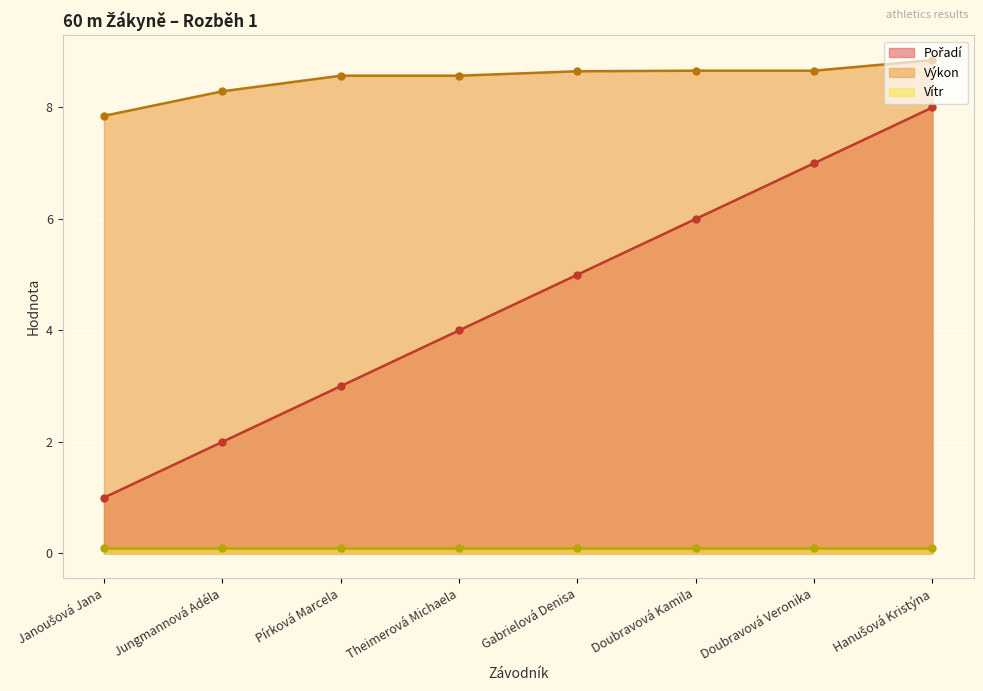

True or false: Výkon has a value of 5.3 at Pírková Marcela.

False